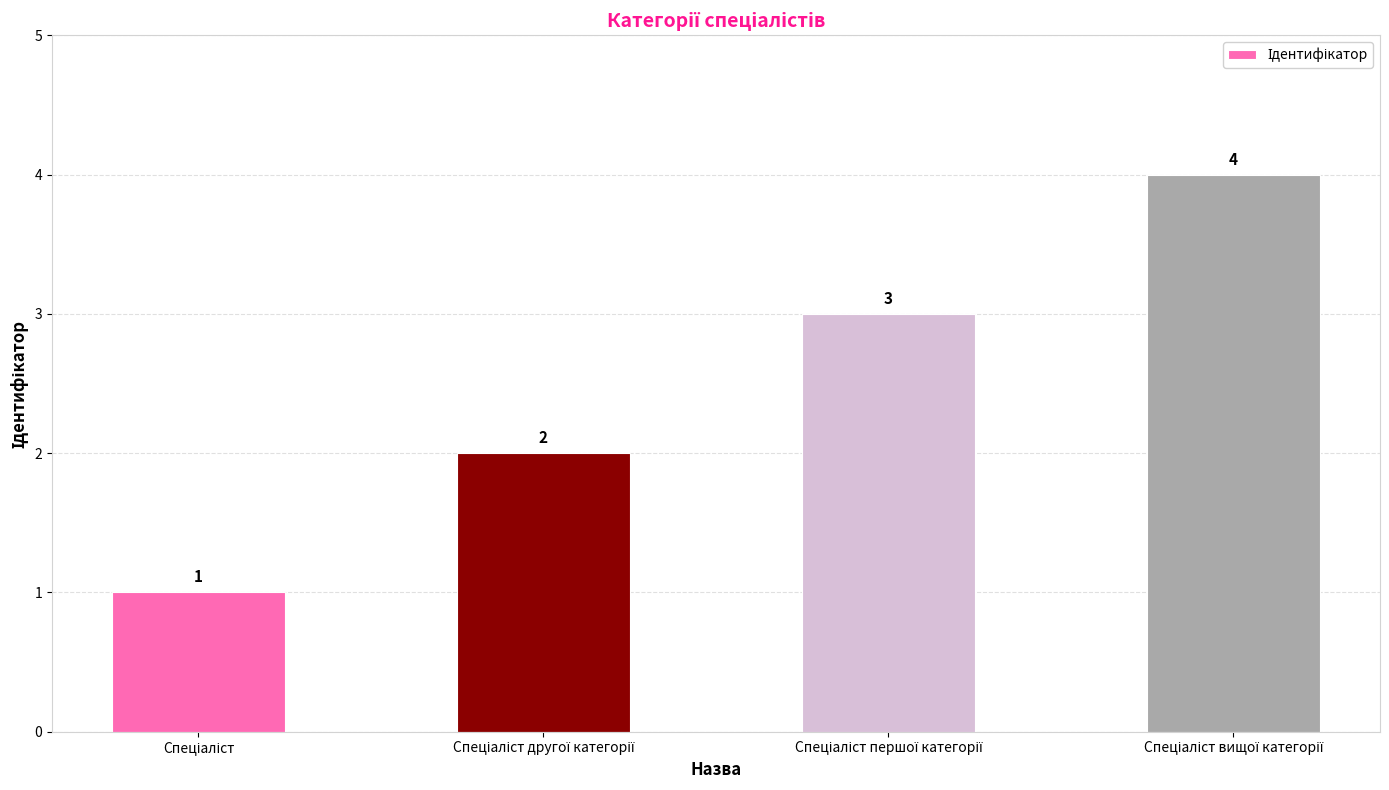

Reading left to right, transcribe all the data shown in this chart.

1	2	3	4